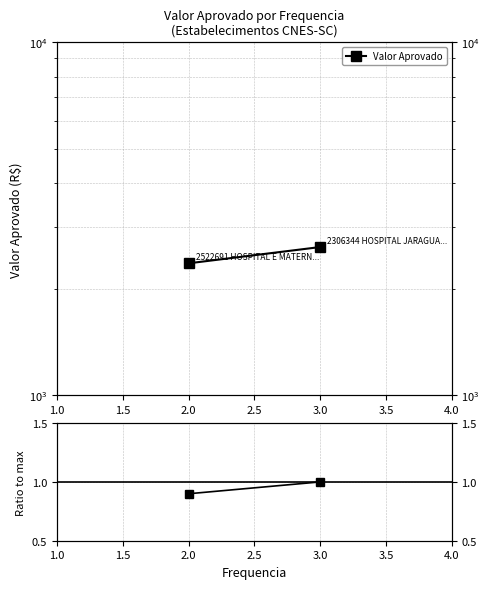

Which series has the largest range (max minus min)?

Valor Aprovado